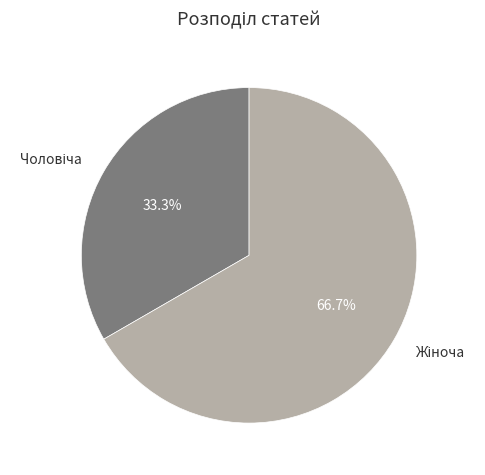

Is there a majority slice in this chart?

Yes